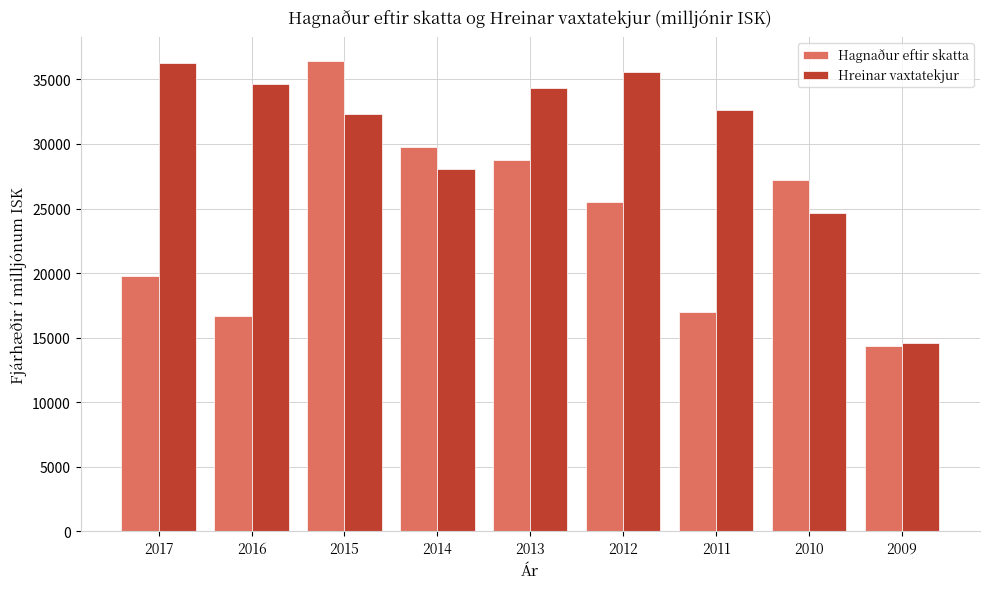

What is the sum of all Hreinar vaxtatekjur values?

273124